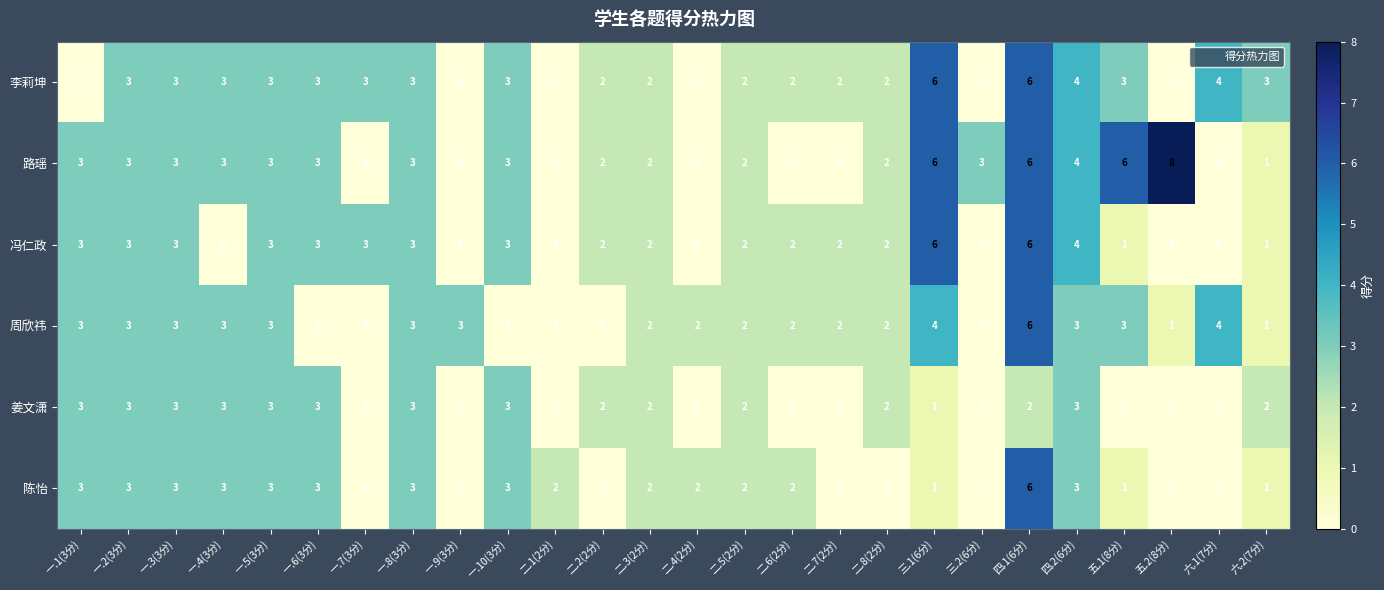

What is the total value across all series at 一.1(3分)?

15